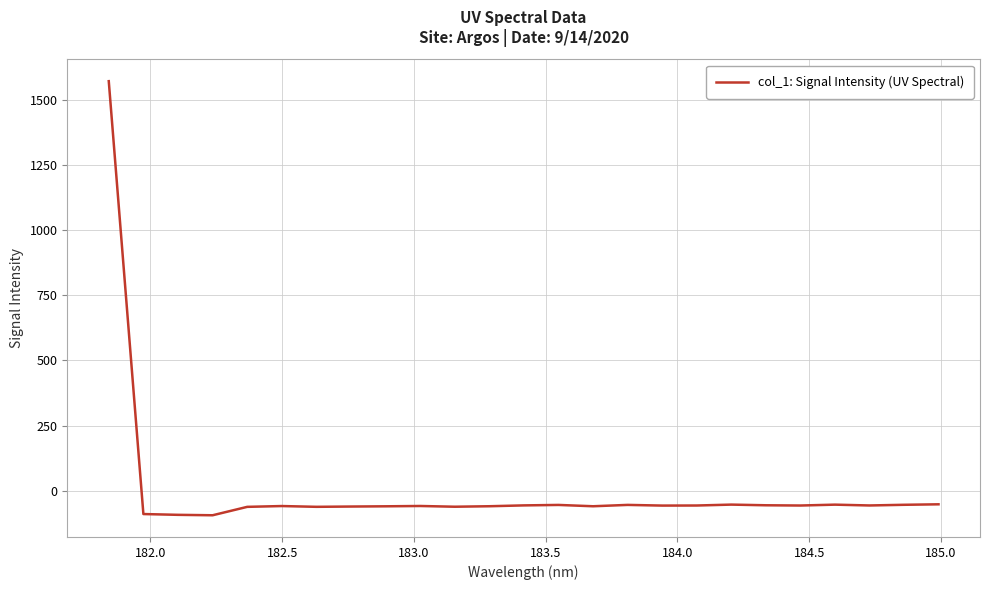

What is the smallest value displayed?

-94.2